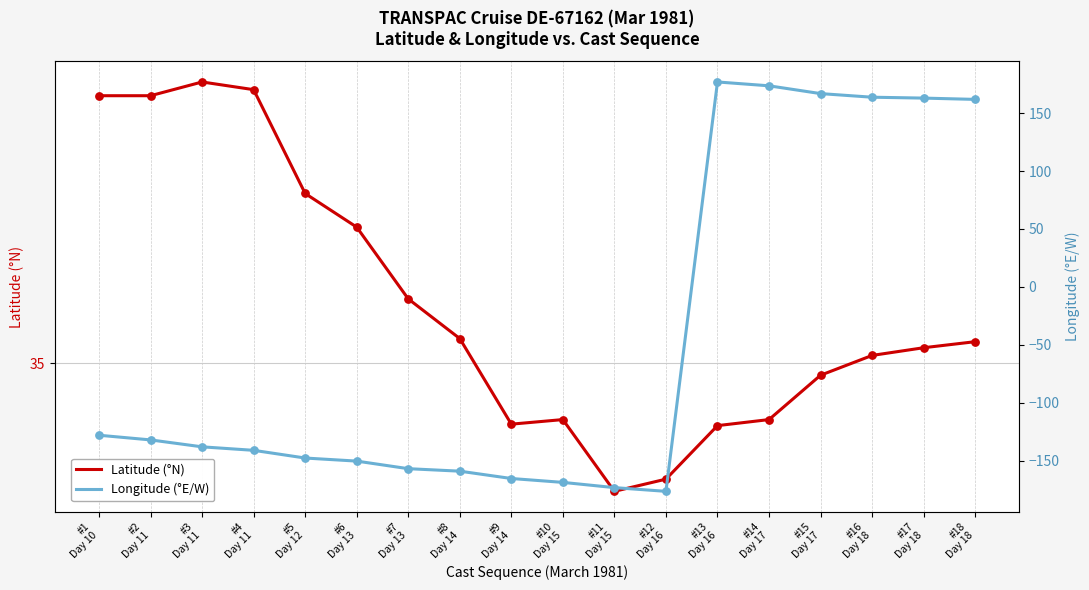

Which series contains the highest Y value?

Longitude (°E/W)